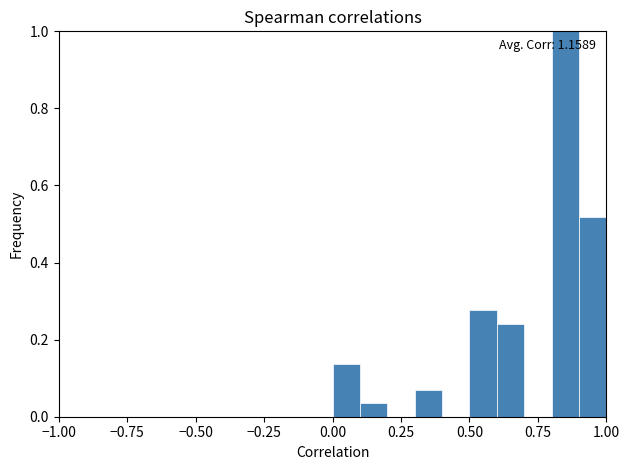

Around what value on the x-axis is the tallest bar? Give the approximate position of its centre, as read against the axis.

0.85